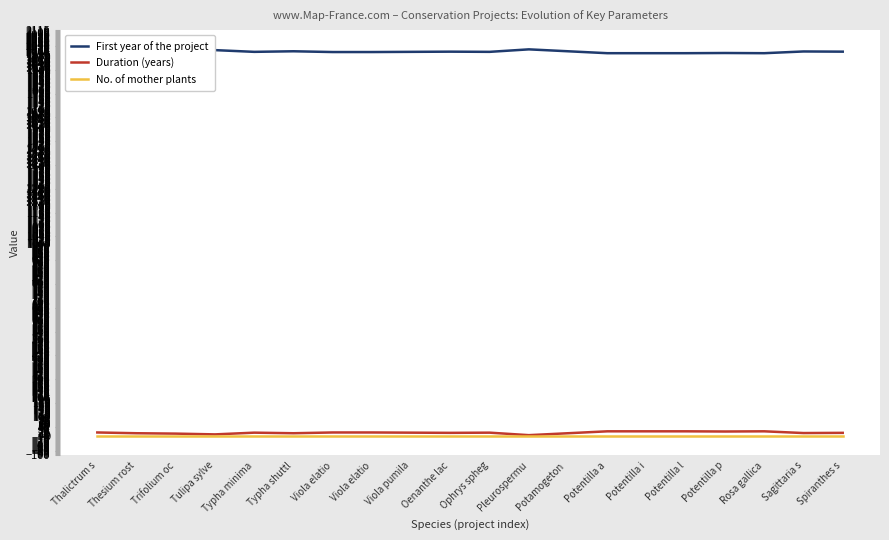

How many lines are shown in the chart?

3